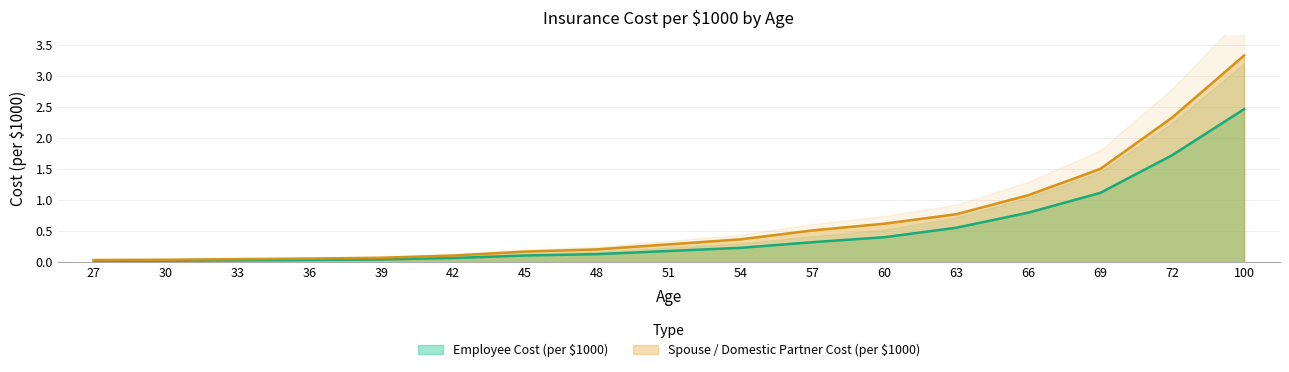

At 66, list the series in order from smallest to largest.

Employee Cost (per $1000), Spouse / Domestic Partner Cost (per $1000)